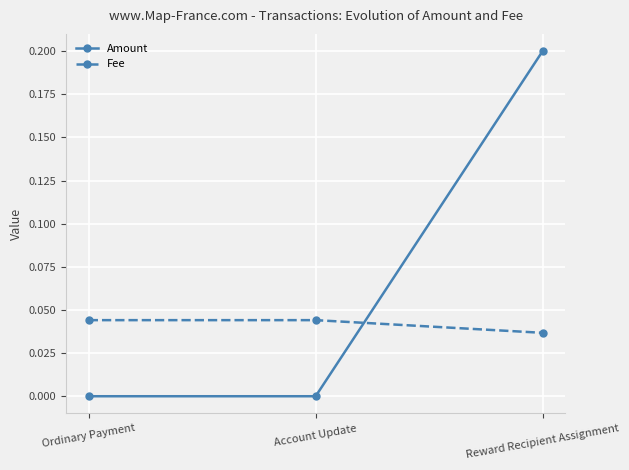

True or false: Fee has a value of 0.0 at Ordinary Payment.

True